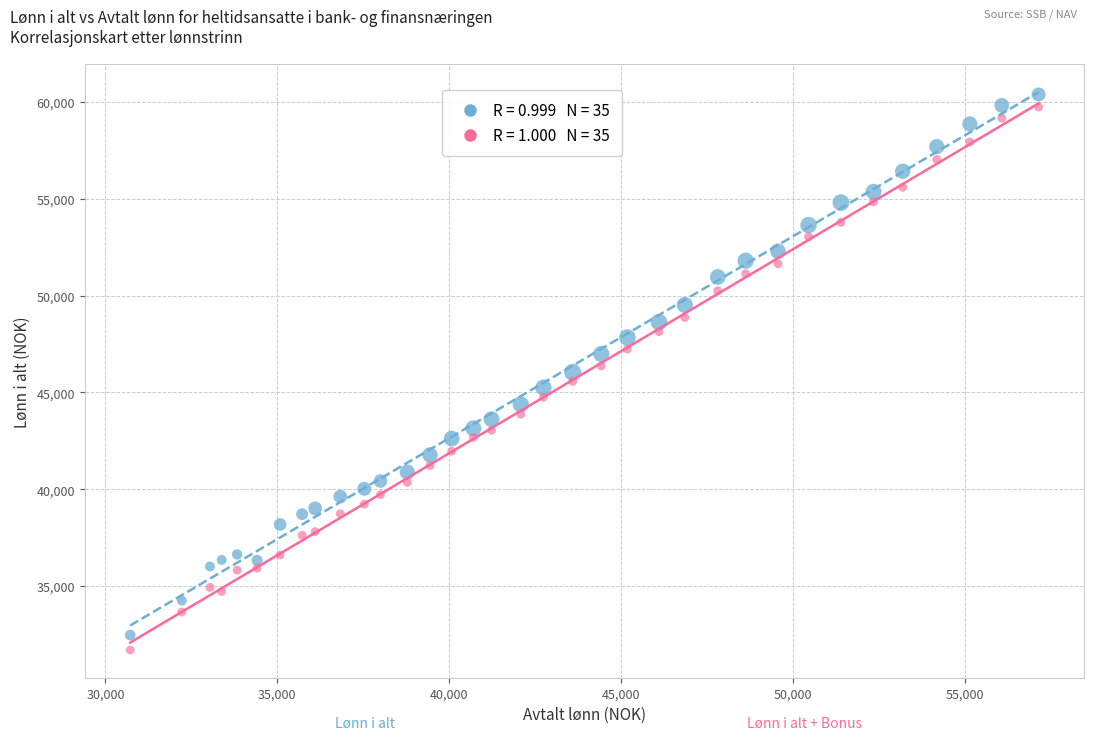

Across all data points, what is the range of X values (max minus min)?

26420